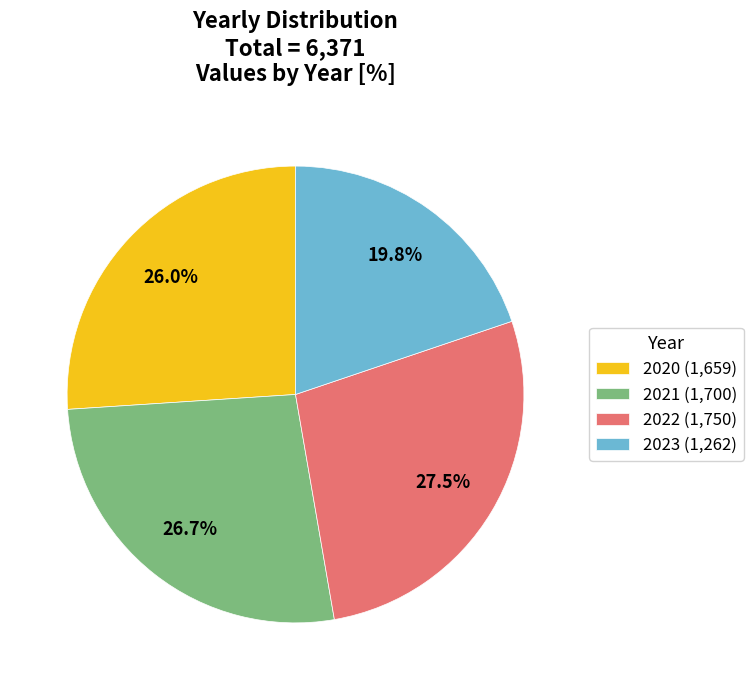

Count the number of slices in the pie.

4